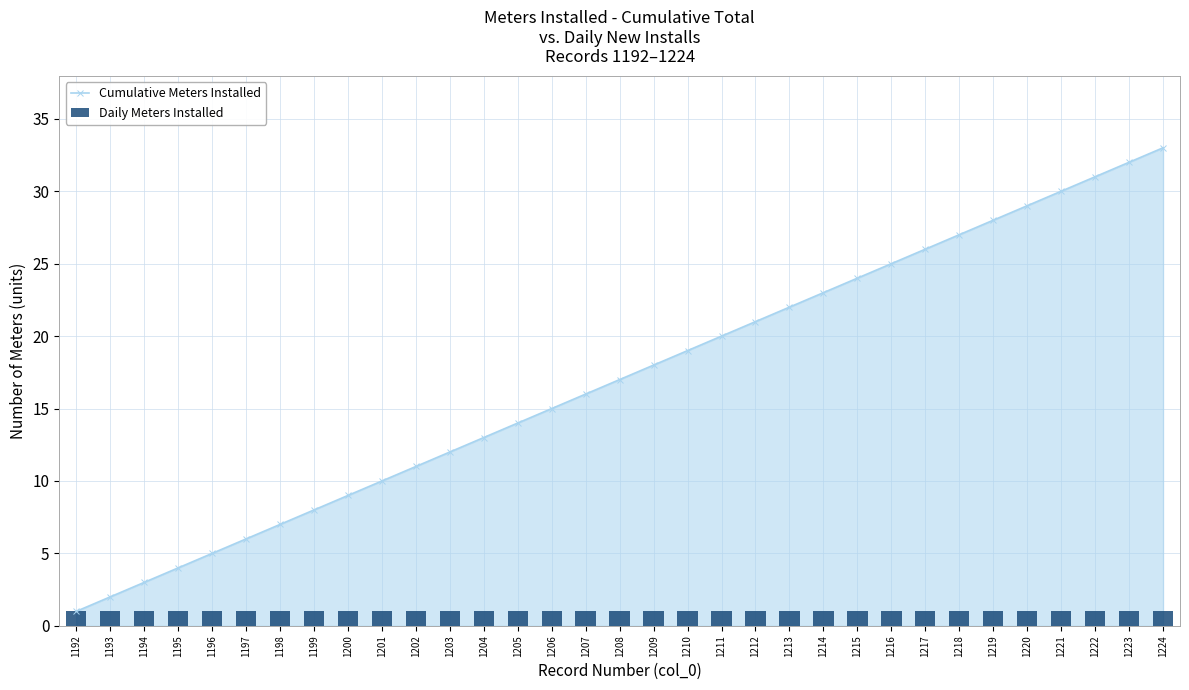

What is the minimum value for Daily Meters Installed?

1